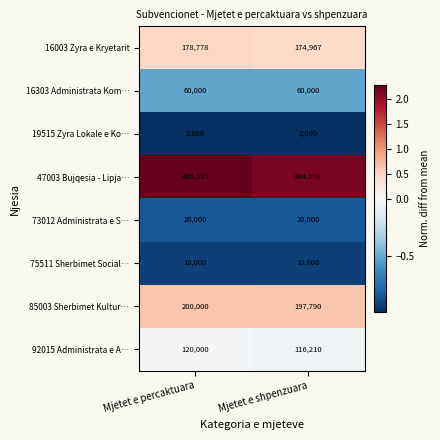

What is the greatest value displayed?

400192